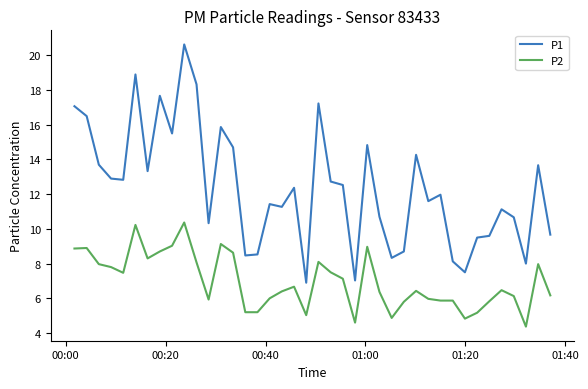

What is the average value of the P2 series?

7.0